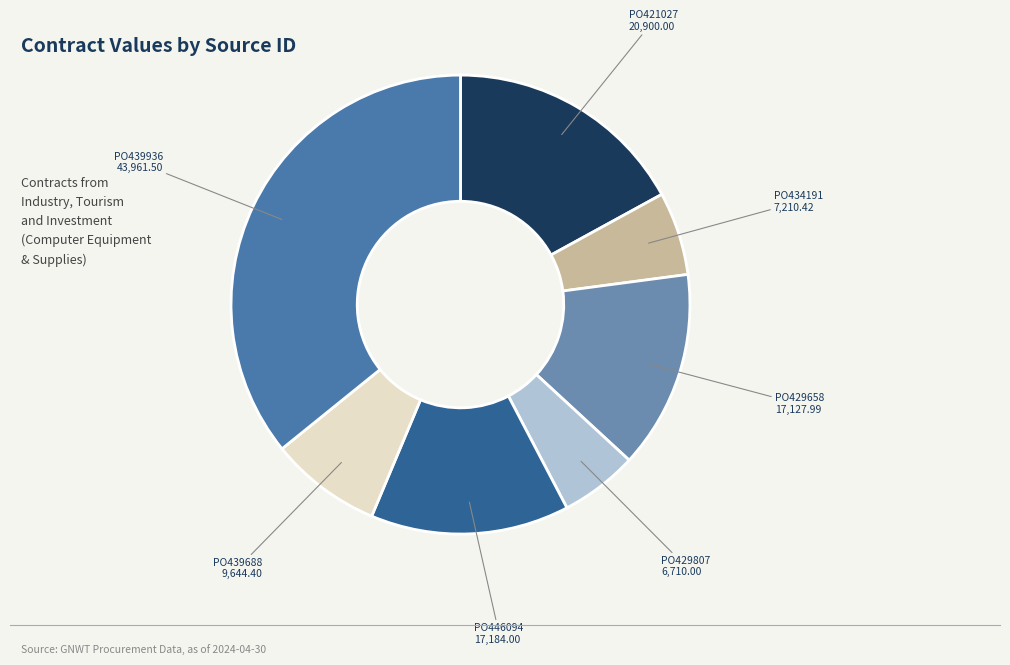

Is it true that PO439936 is 24% of the pie?

False